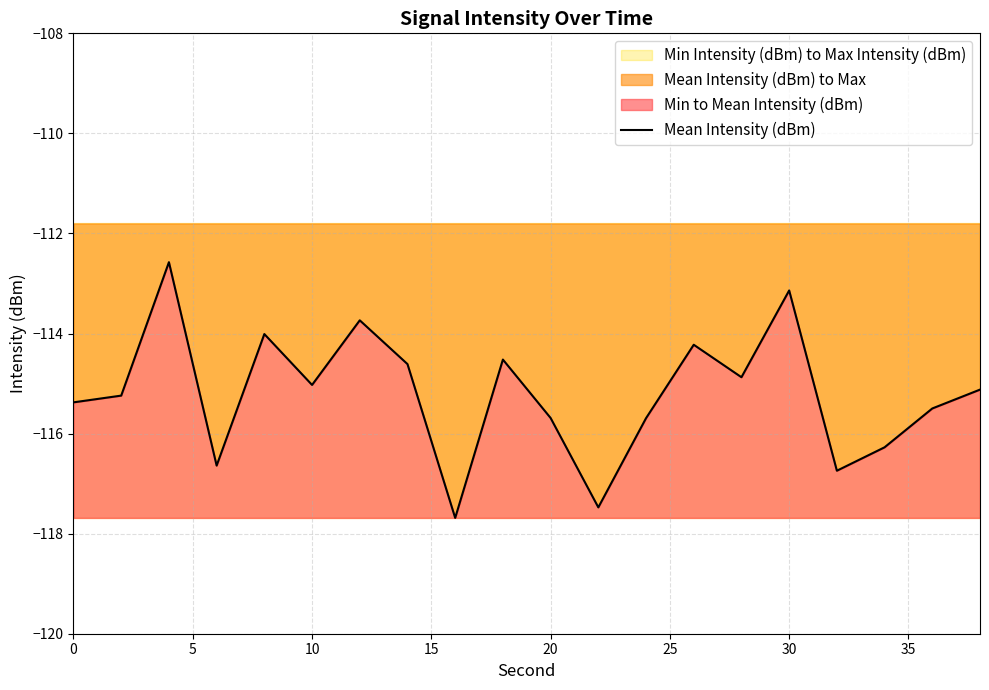

How many categories are shown in the chart?

20